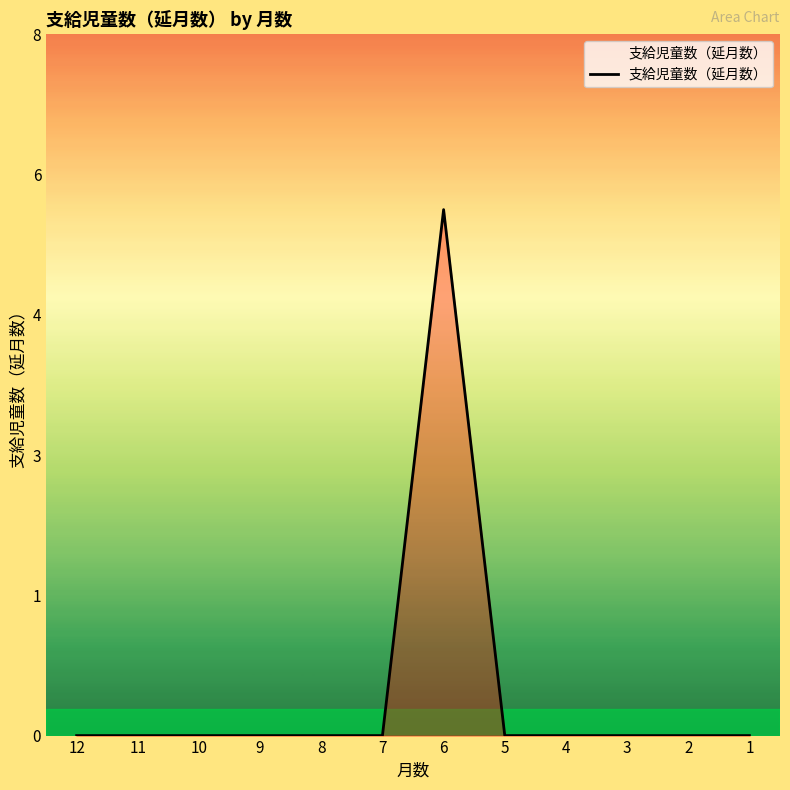

Which category has the lowest value across all series?

12